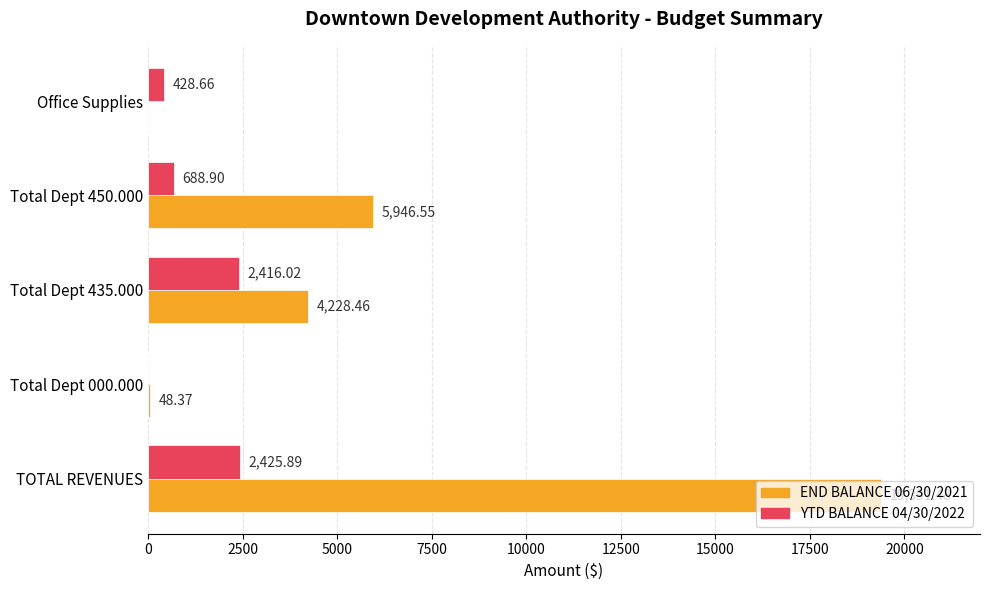

What is the maximum value for YTD BALANCE 04/30/2022?

2425.9